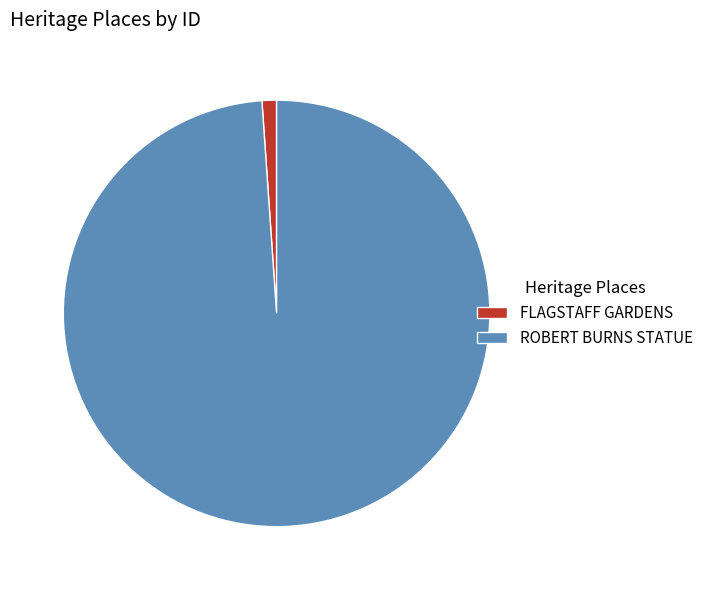

Count the number of slices in the pie.

2